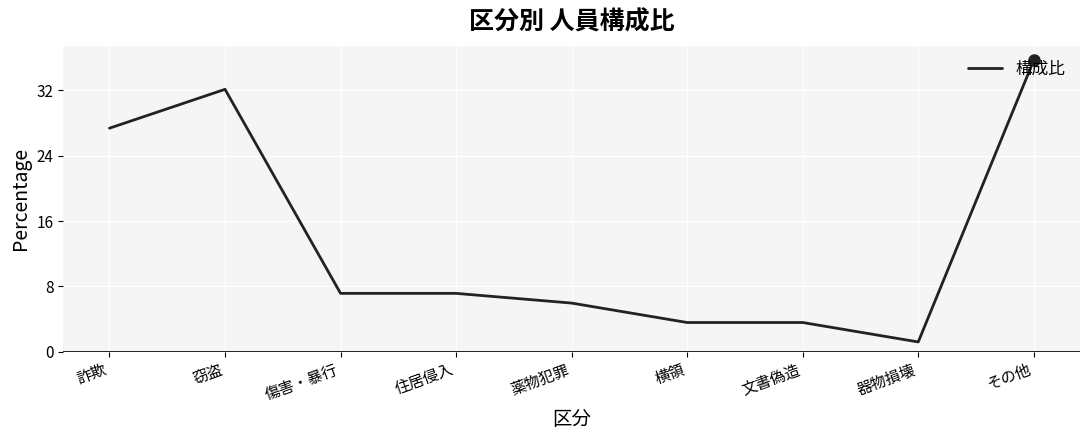

At which category does the data reach its first local peak?

窃盗